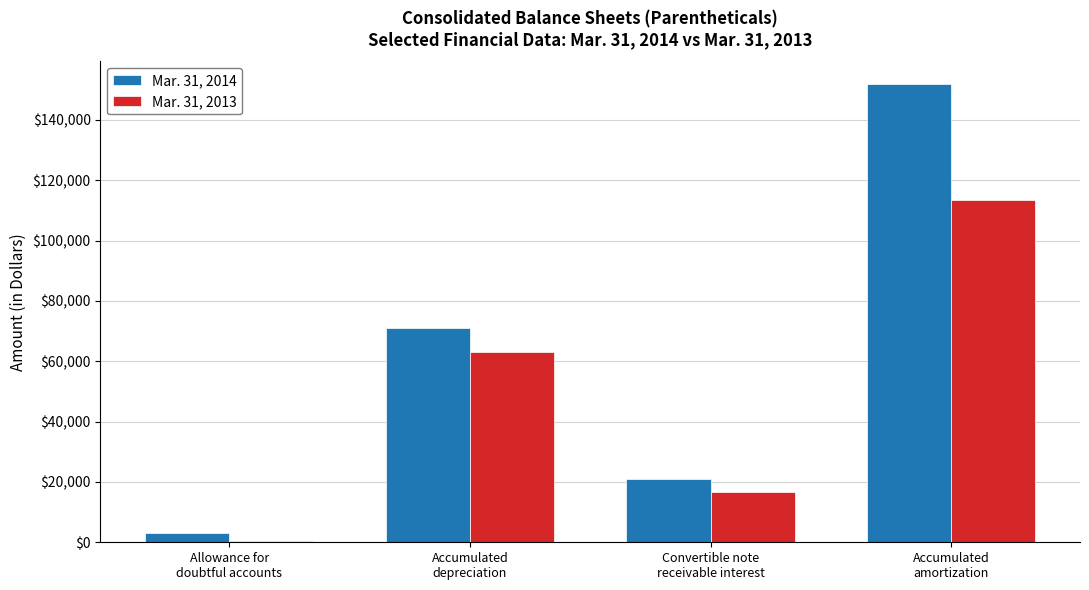

Reading left to right, transcribe all the data shown in this chart.

Mar. 31, 2014: Allowance for
doubtful accounts=3000	Accumulated
depreciation=70942	Convertible note
receivable interest=20900	Accumulated
amortization=151777
Mar. 31, 2013: Allowance for
doubtful accounts=500	Accumulated
depreciation=63024	Convertible note
receivable interest=16700	Accumulated
amortization=113398